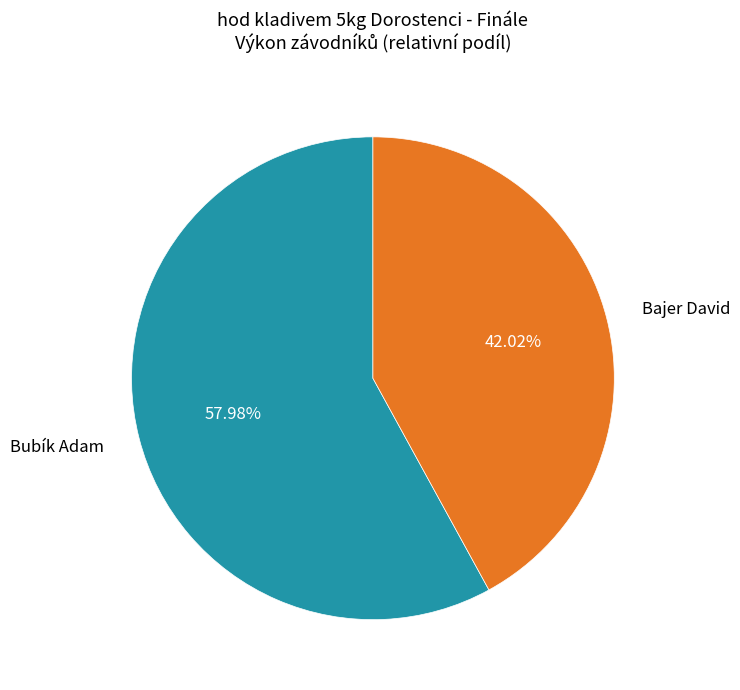

Is there a majority slice in this chart?

Yes